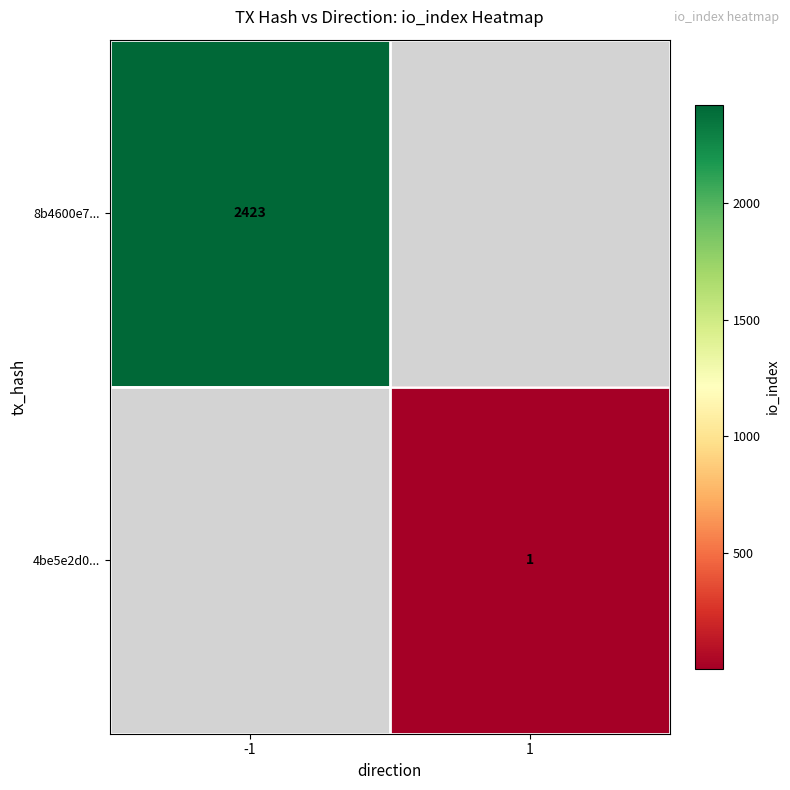

Is it true that 4be5e2d0... equals 0 at 1?

False